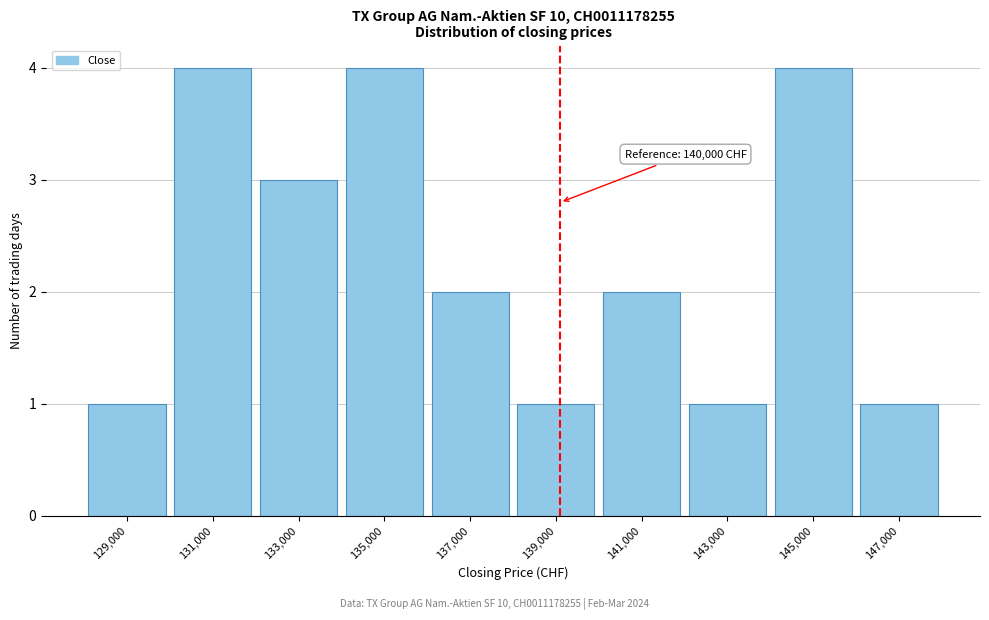

Reading left to right, list all the values displayed in this chart.

1	4	3	4	2	1	2	1	4	1